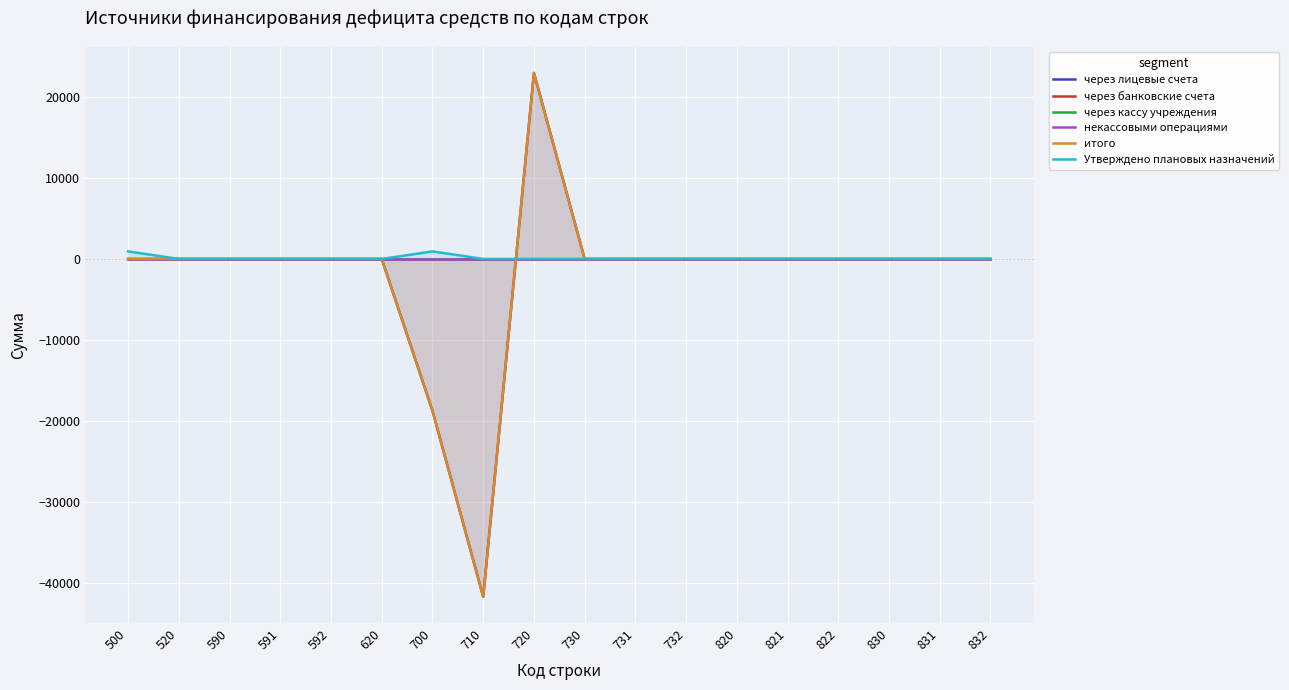

How many positive values does the через лицевые счета series have?

2